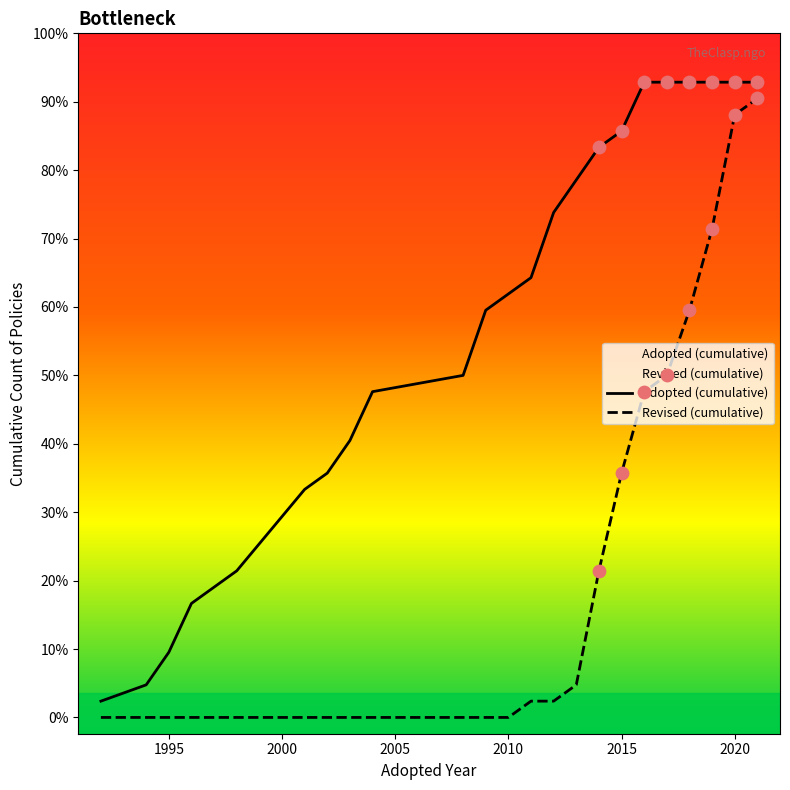

Which series reaches the maximum Y coordinate?

Adopted (cumulative)